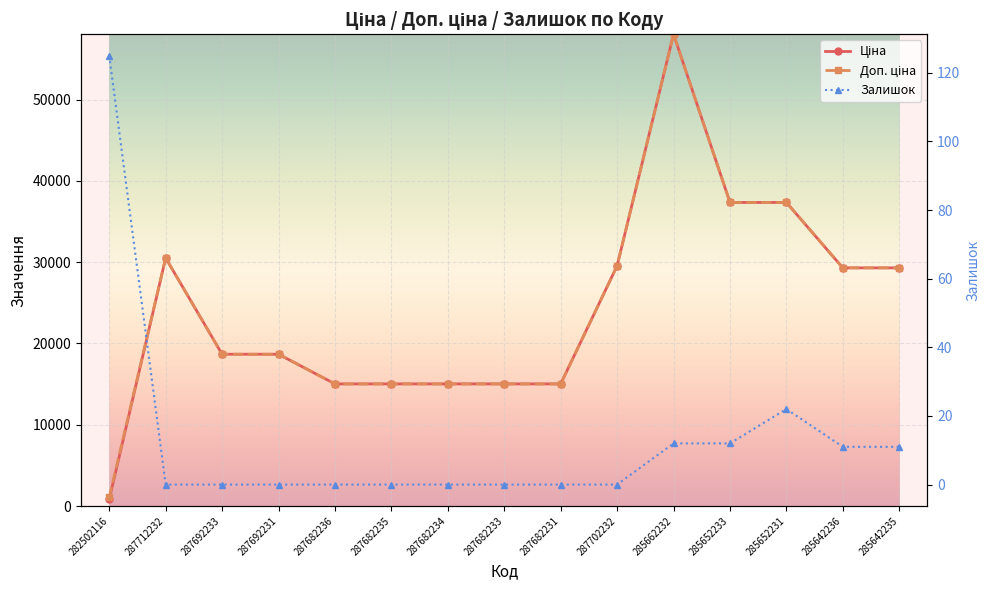

What is the difference between the Доп. ціна values at 285662232 and 285642235?

28742.1